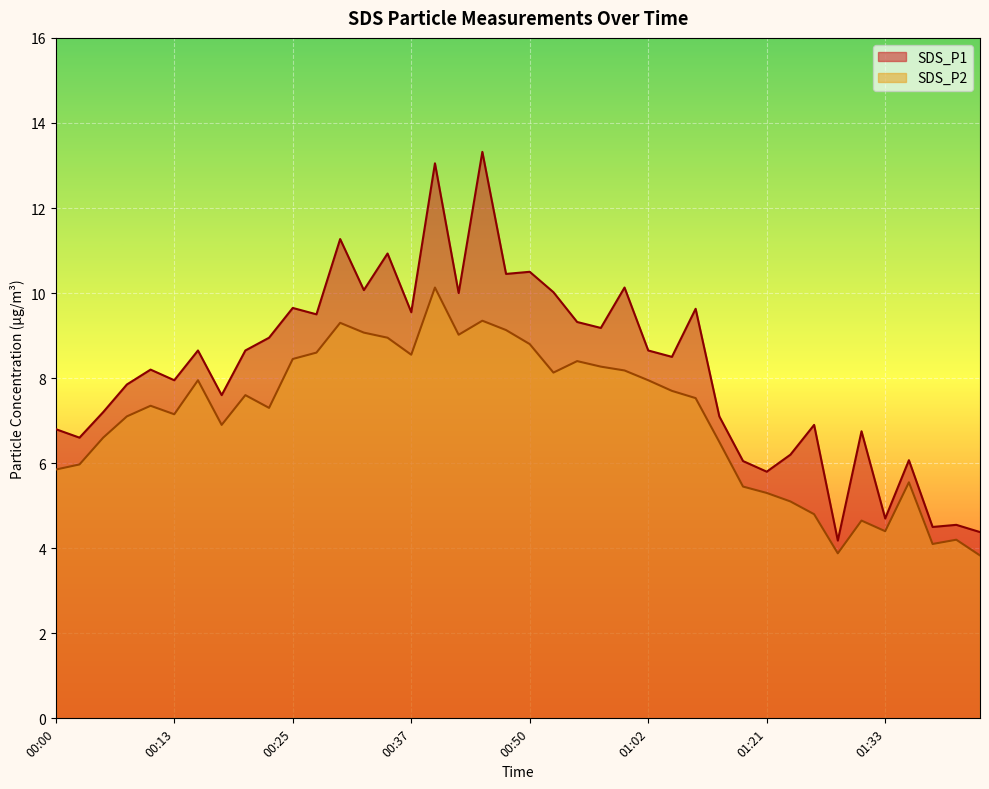

How many values in the SDS_P1 series exceed 8?

22